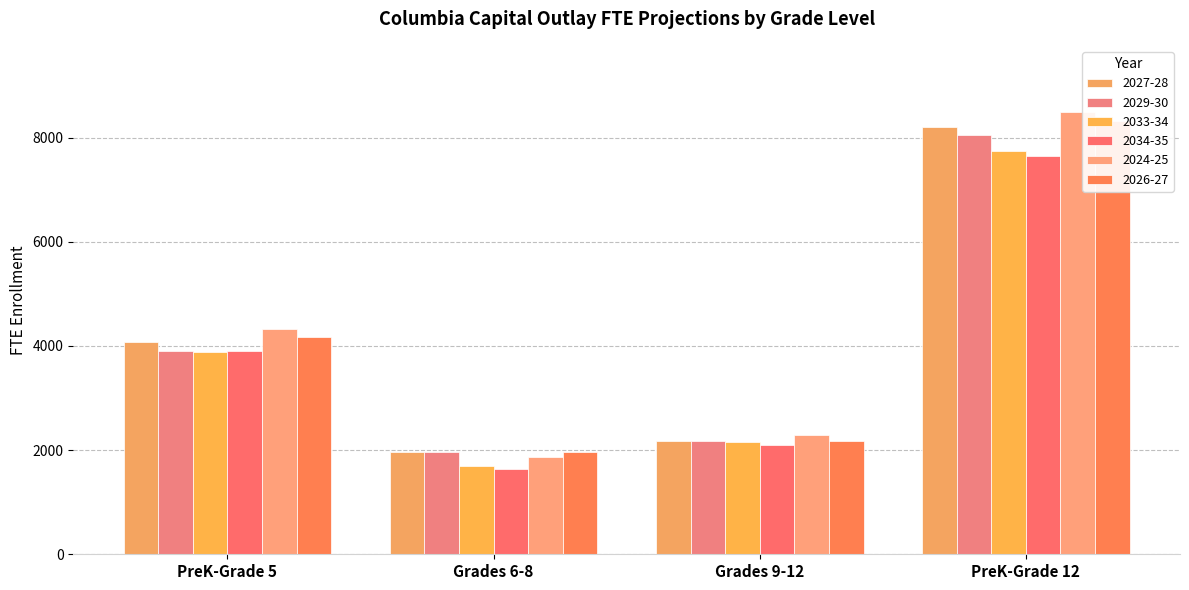

Is the value of 2034-35 at PreK-Grade 5 greater than the value of 2027-28 at Grades 9-12?

Yes